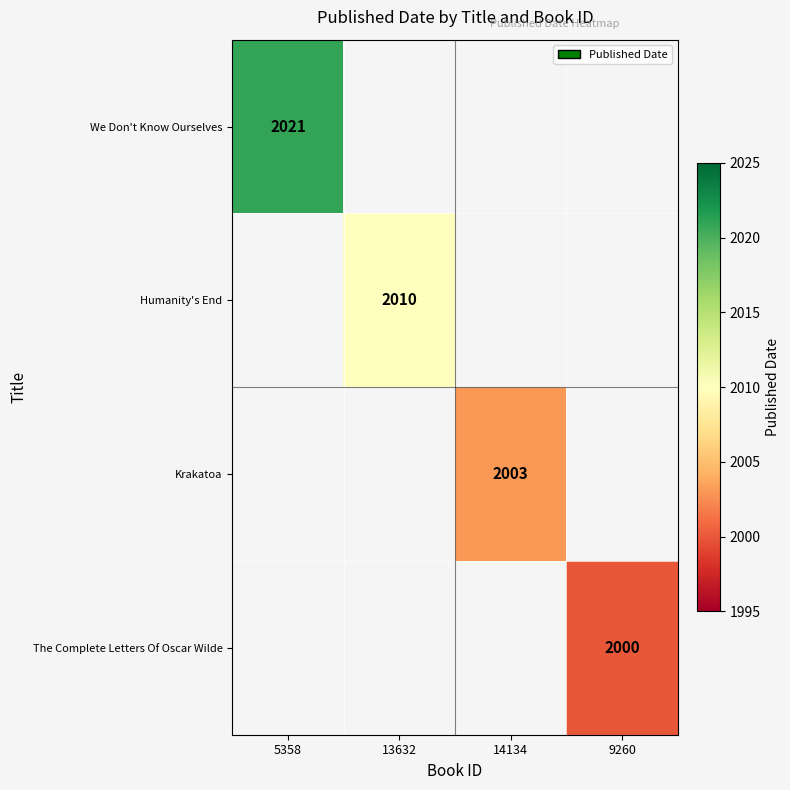

Which label corresponds to the smallest value in the chart?

9260